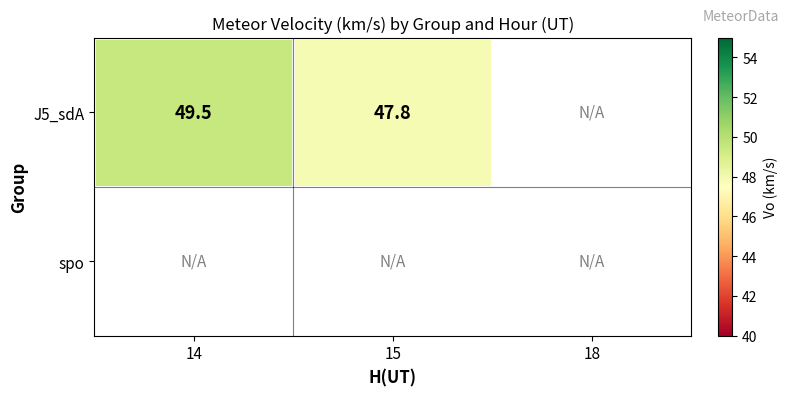

The value of J5_sdA at 14 is 49.5. True or false?

True